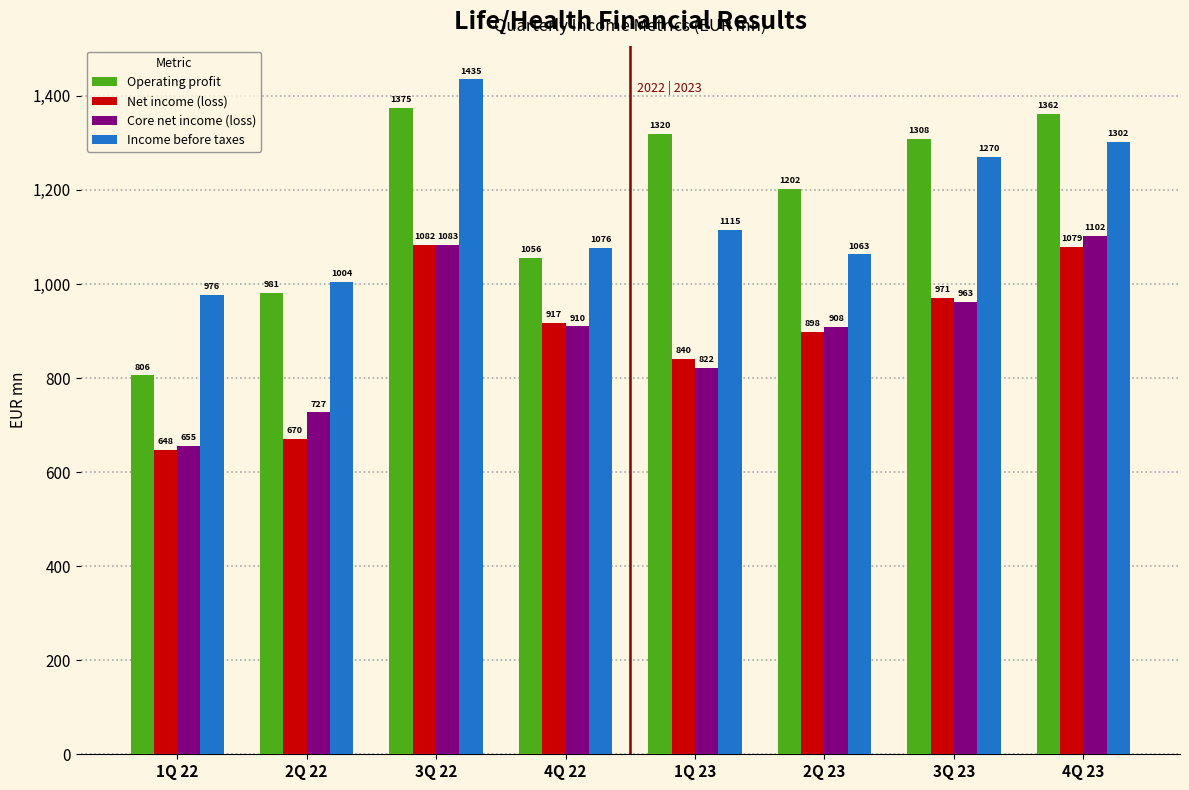

At which label does Net income (loss) first exceed 917?

3Q 22